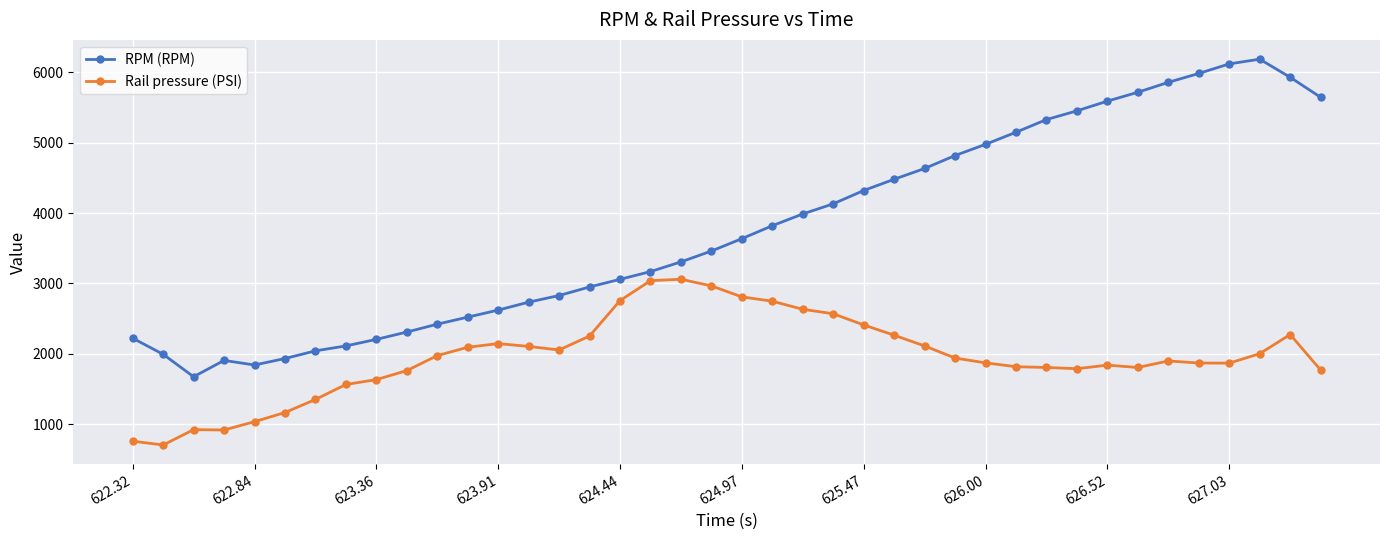

How many categories are shown in the chart?

40